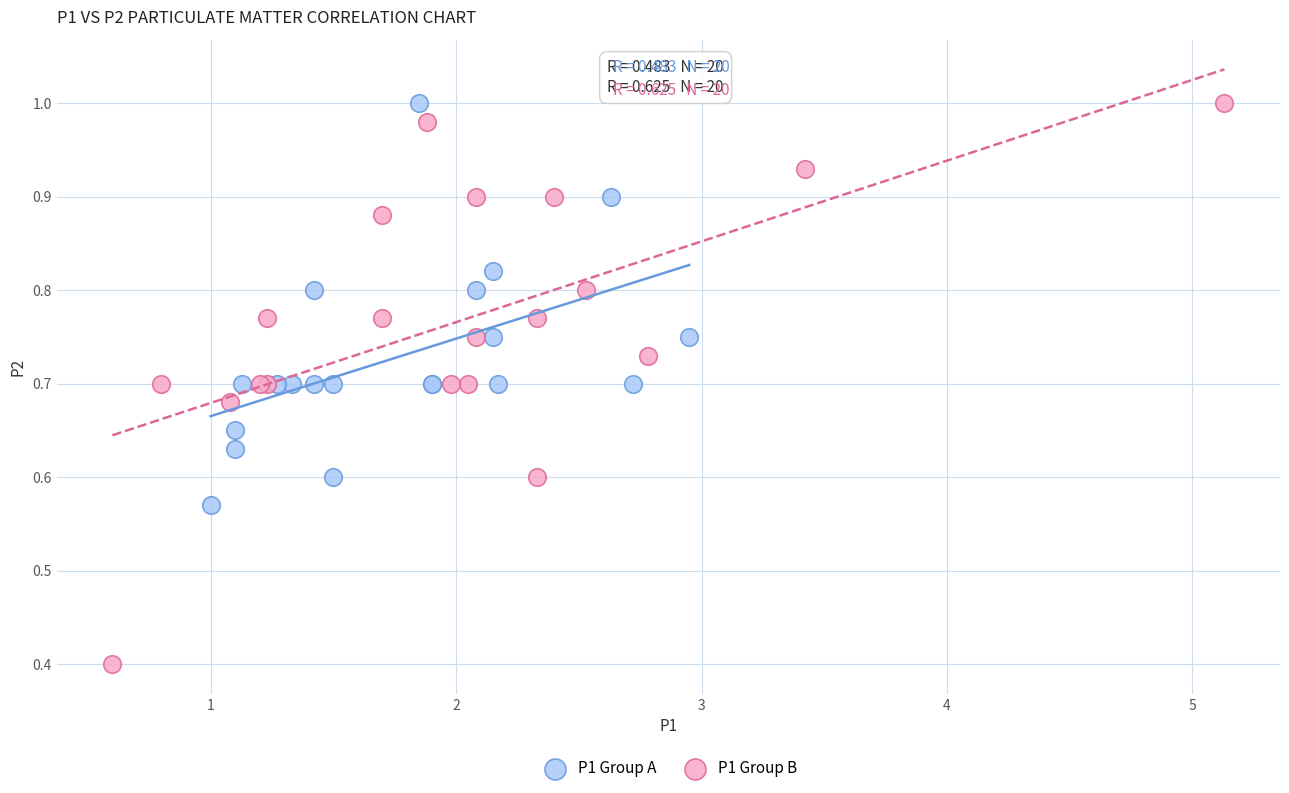

Which series contains the lowest Y value?

P1 Group B